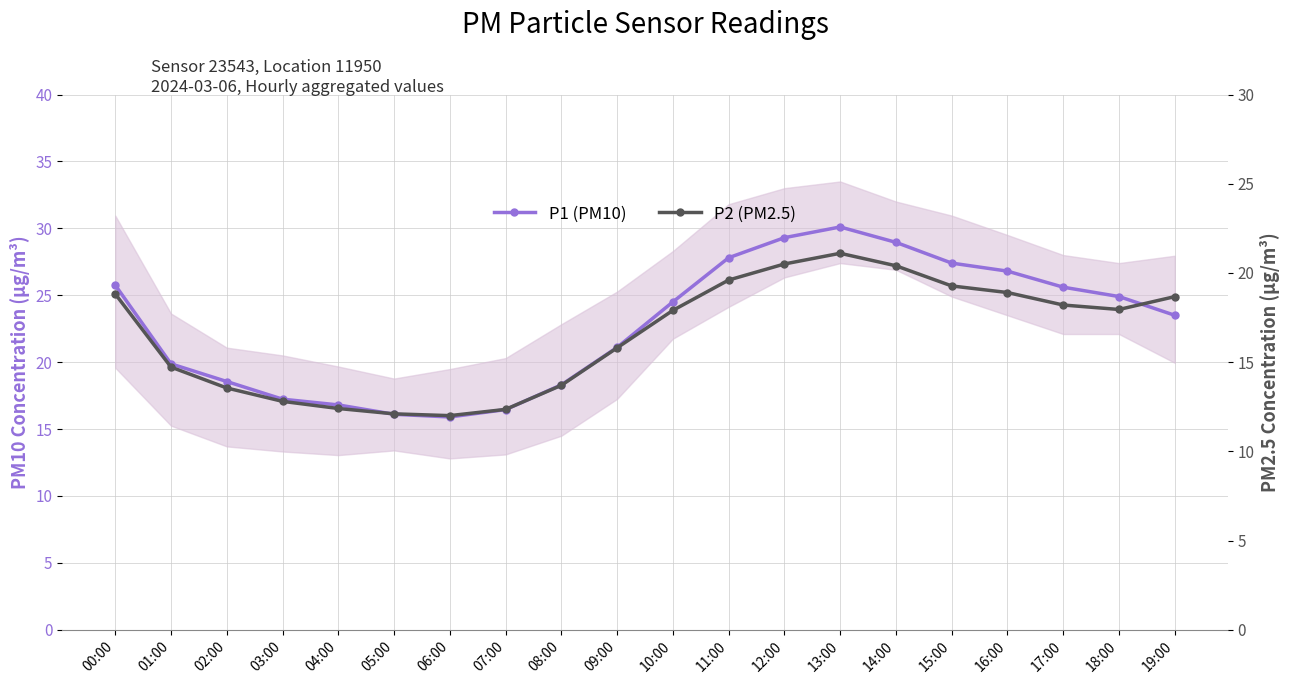

Which category has the highest value across all series?

13:00